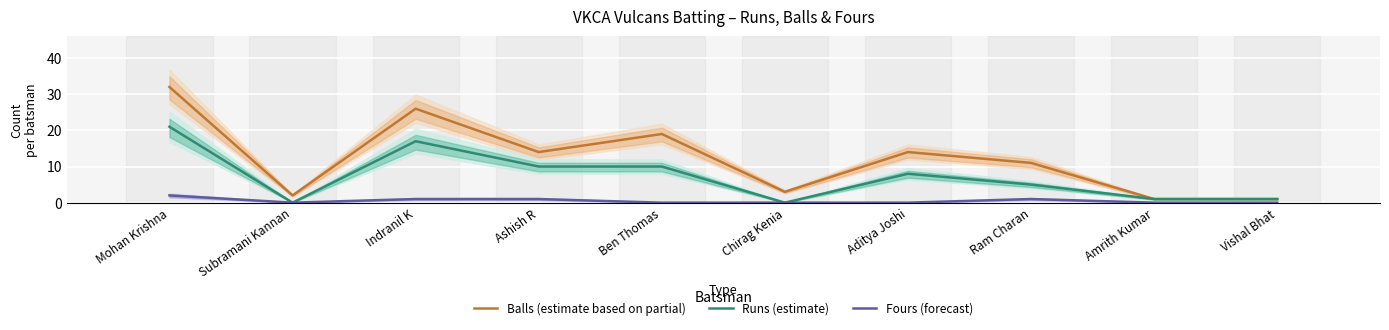

What is the label of the 1st point from the left?

Mohan Krishna